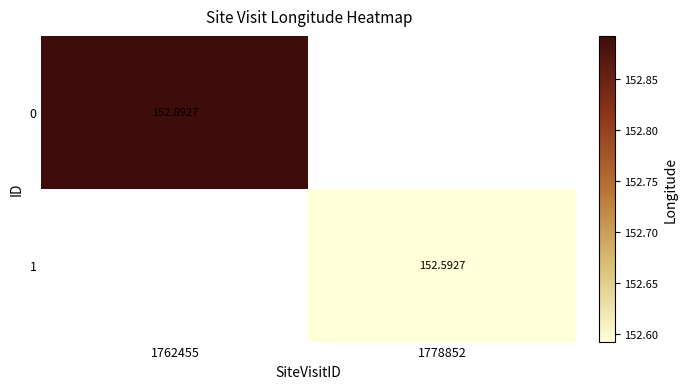

List the series in order of their peak value, highest first.

0, 1